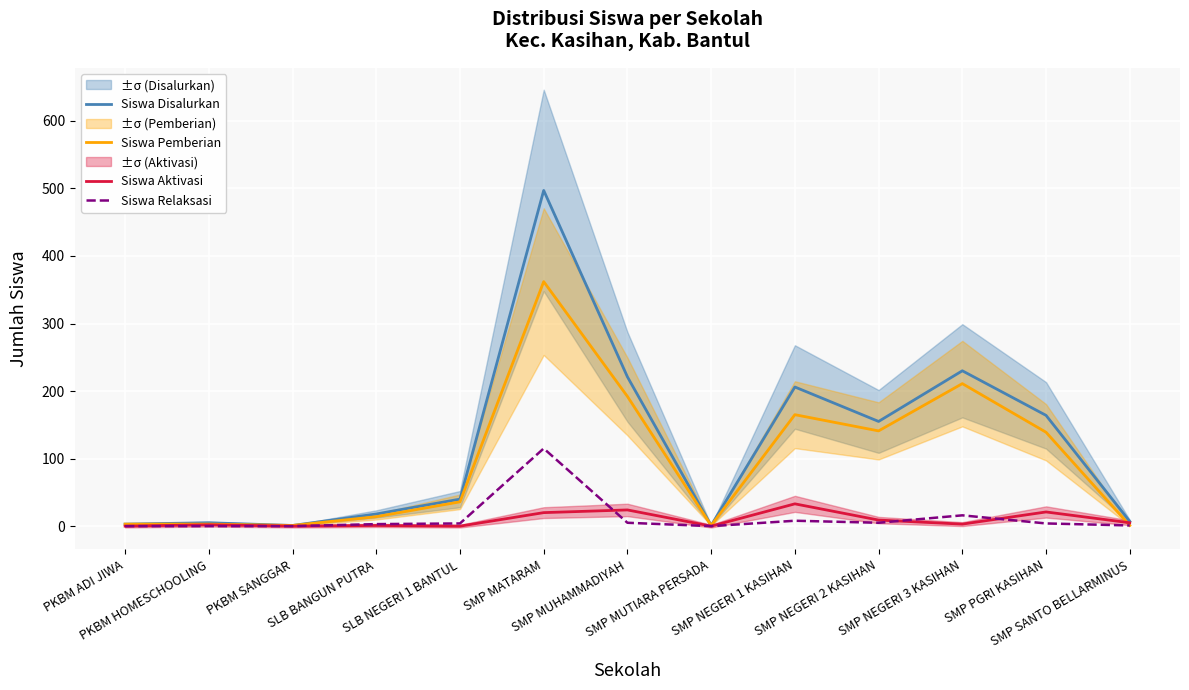

True or false: Siswa Disalurkan and Siswa Relaksasi intersect in this chart.

False